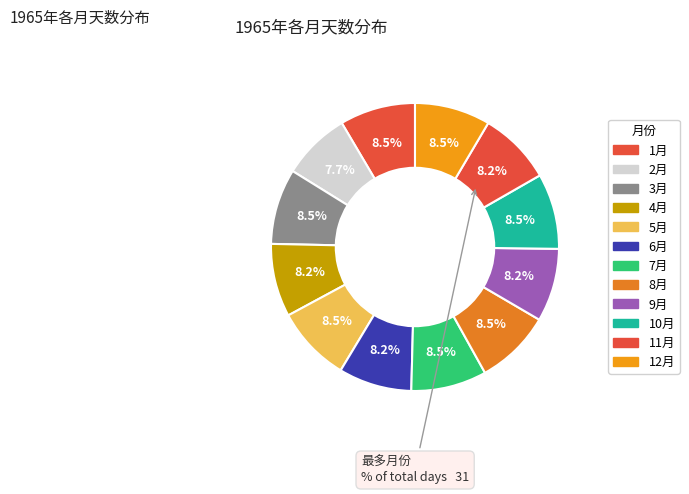

Does 9月 account for over 50% of the chart?

No